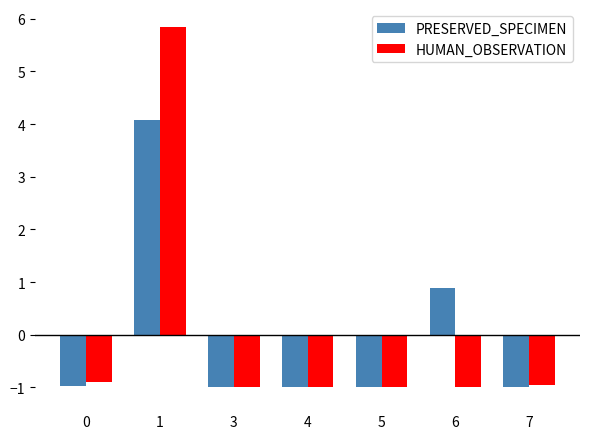

How many distinct data groups are displayed?

2